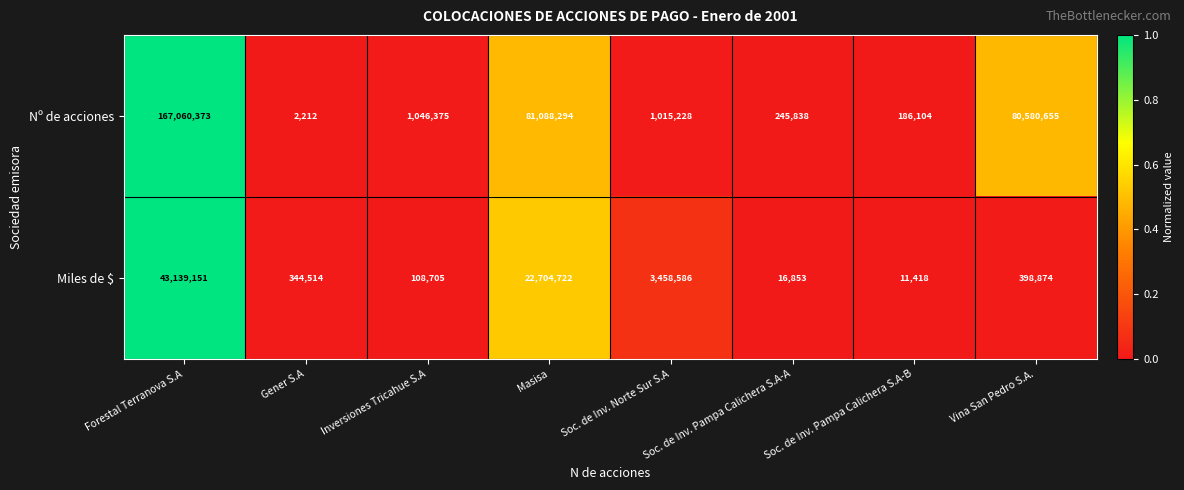

Between Gener S.A and Vina San Pedro S.A., which series saw the biggest shift?

Nº de acciones